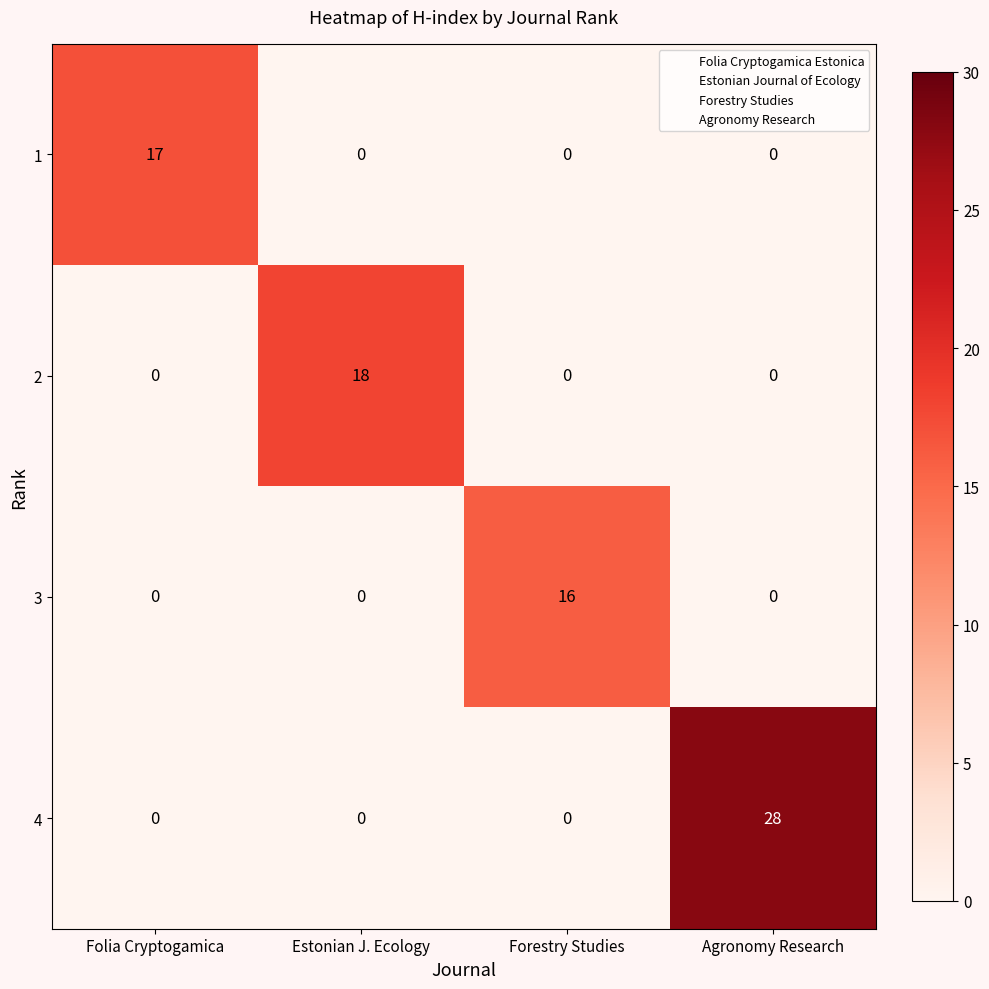

Reading left to right, extract all data points from this chart.

1: Folia Cryptogamica=17	Estonian J. Ecology=0	Forestry Studies=0	Agronomy Research=0
2: Folia Cryptogamica=0	Estonian J. Ecology=18	Forestry Studies=0	Agronomy Research=0
3: Folia Cryptogamica=0	Estonian J. Ecology=0	Forestry Studies=16	Agronomy Research=0
4: Folia Cryptogamica=0	Estonian J. Ecology=0	Forestry Studies=0	Agronomy Research=28